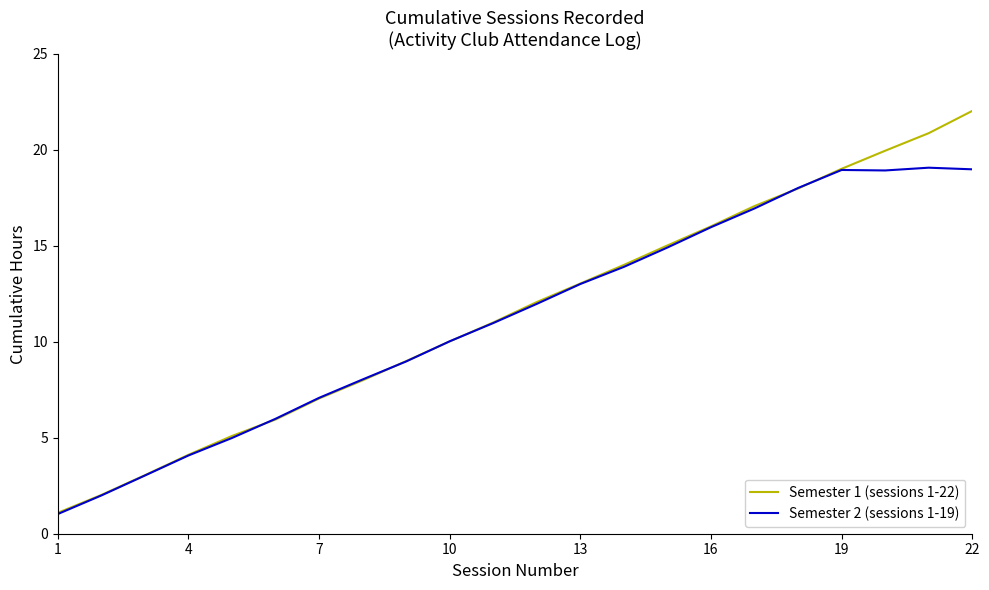

How many lines are shown in the chart?

2